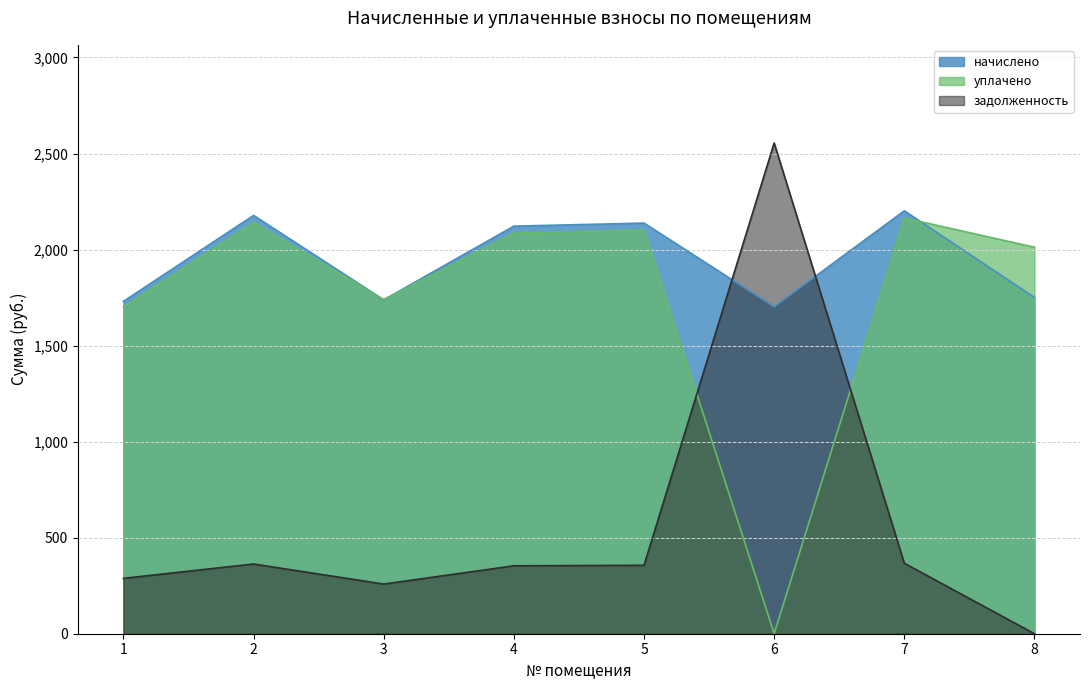

How many interior local valleys does the уплачено series have?

2